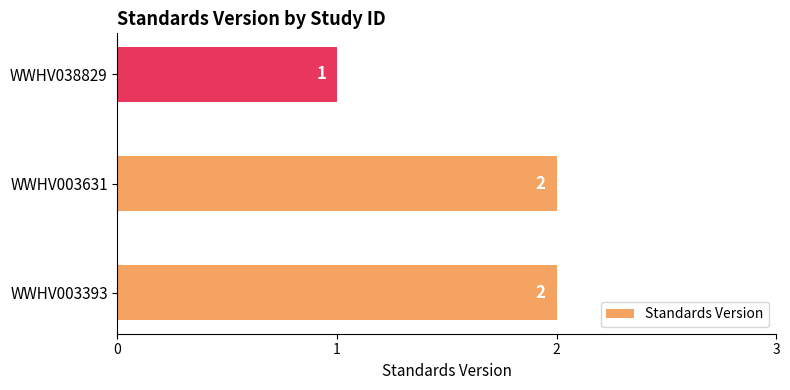

Reading bottom to top, transcribe all the data shown in this chart.

WWHV003393=2	WWHV003631=2	WWHV038829=1